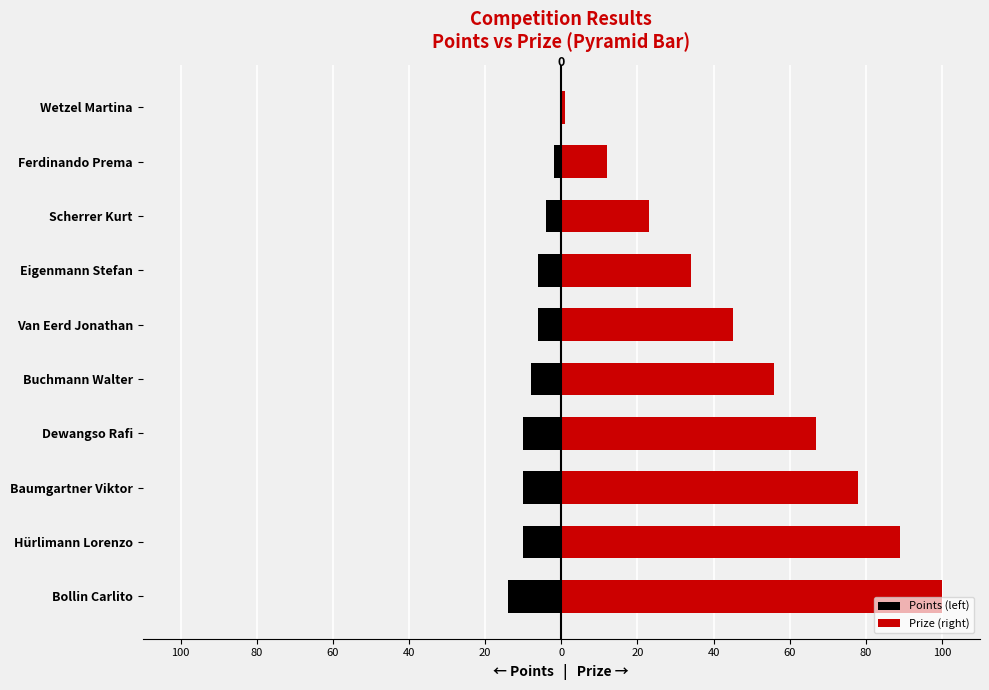

The value of Points (left) at Eigenmann Stefan is -8. True or false?

False